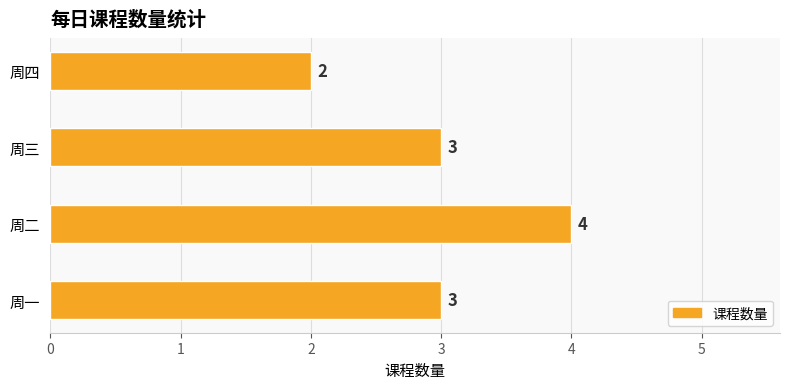

The value at 周一 is 2. True or false?

False